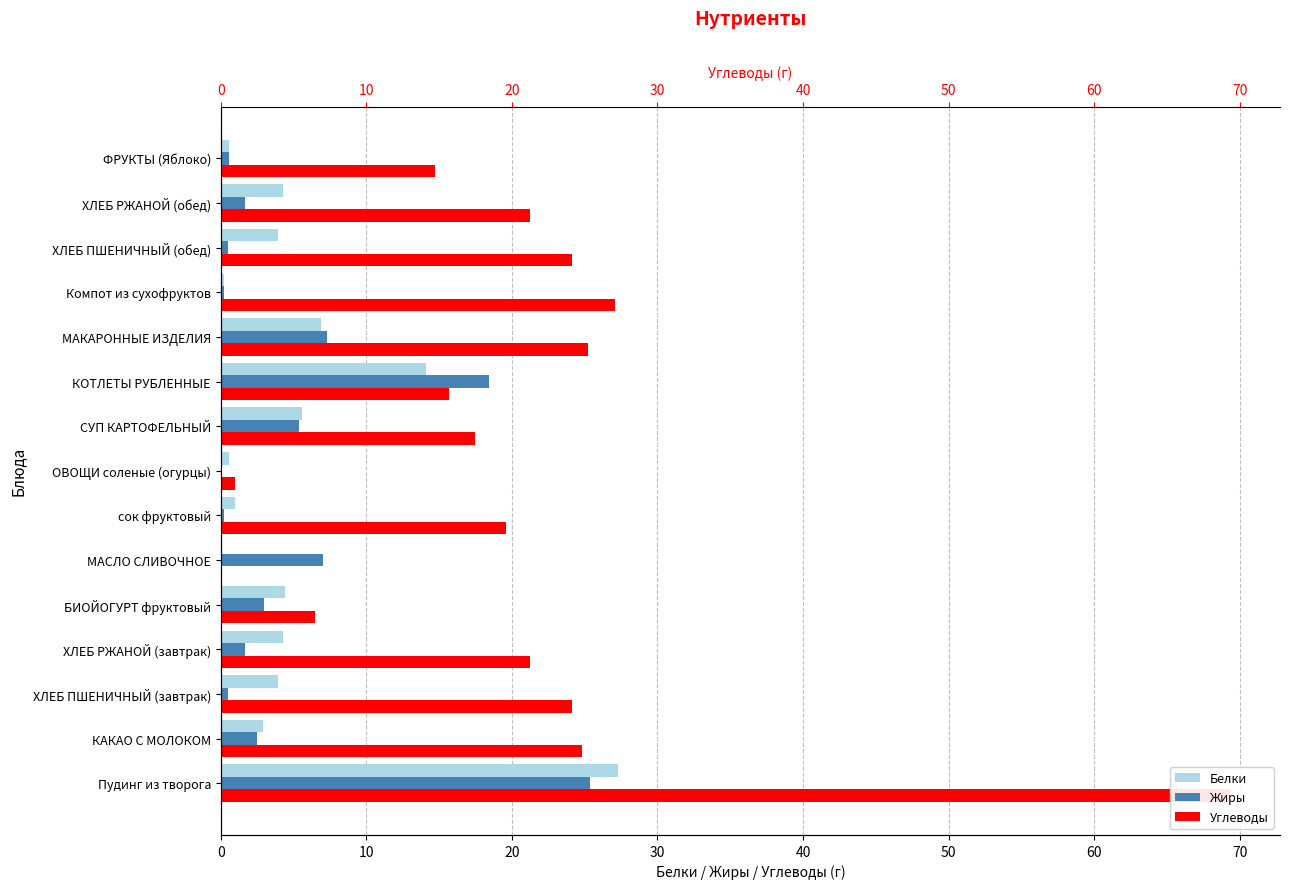

Does the chart contain any negative values?

No